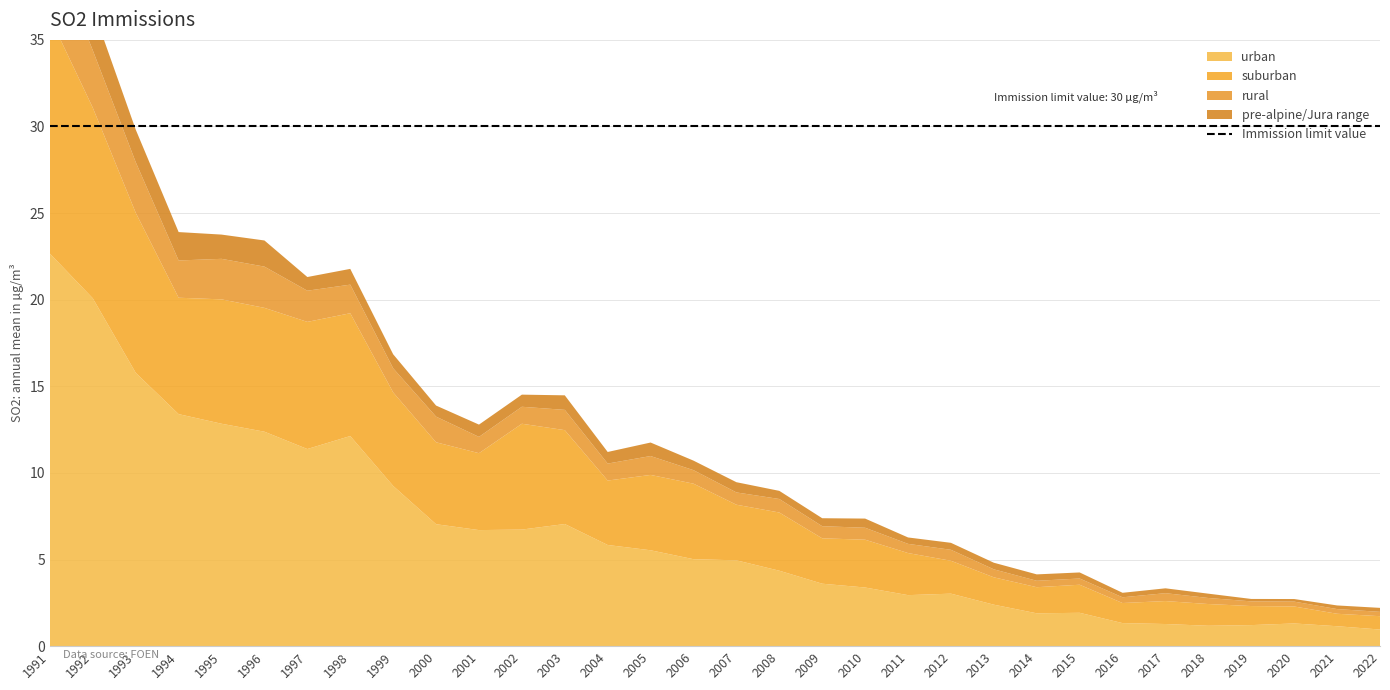

Reading left to right, list all the values displayed in this chart.

urban: 1991=22.7	1992=20.1	1993=15.8	1994=13.4	1995=12.8	1996=12.4	1997=11.4	1998=12.1	1999=9.2	2000=7.0	2001=6.7	2002=6.7	2003=7.0	2004=5.8	2005=5.5	2006=5.0	2007=5.0	2008=4.4	2009=3.6	2010=3.4	2011=2.9	2012=3.0	2013=2.4	2014=1.9	2015=1.9	2016=1.3	2017=1.3	2018=1.2	2019=1.2	2020=1.3	2021=1.1	2022=1.0
suburban: 1991=13.6	1992=11.0	1993=9.2	1994=6.7	1995=7.2	1996=7.2	1997=7.3	1998=7.1	1999=5.4	2000=4.7	2001=4.4	2002=6.1	2003=5.4	2004=3.7	2005=4.3	2006=4.4	2007=3.2	2008=3.4	2009=2.6	2010=2.8	2011=2.4	2012=1.9	2013=1.6	2014=1.5	2015=1.6	2016=1.2	2017=1.3	2018=1.3	2019=1.1	2020=1.0	2021=0.7	2022=0.8
rural: 1991=4.3	1992=3.3	1993=2.9	1994=2.1	1995=2.3	1996=2.4	1997=1.8	1998=1.6	1999=1.4	2000=1.5	2001=0.9	2002=1.0	2003=1.2	2004=1.0	2005=1.1	2006=0.8	2007=0.7	2008=0.8	2009=0.7	2010=0.7	2011=0.5	2012=0.6	2013=0.5	2014=0.4	2015=0.4	2016=0.3	2017=0.5	2018=0.3	2019=0.3	2020=0.3	2021=0.3	2022=0.2
pre-alpine/Jura range: 1991=3.6	1992=2.4	1993=1.9	1994=1.6	1995=1.4	1996=1.5	1997=0.8	1998=0.9	1999=0.8	2000=0.6	2001=0.7	2002=0.7	2003=0.8	2004=0.7	2005=0.8	2006=0.6	2007=0.6	2008=0.5	2009=0.5	2010=0.5	2011=0.4	2012=0.4	2013=0.4	2014=0.4	2015=0.3	2016=0.3	2017=0.3	2018=0.2	2019=0.1	2020=0.1	2021=0.2	2022=0.2